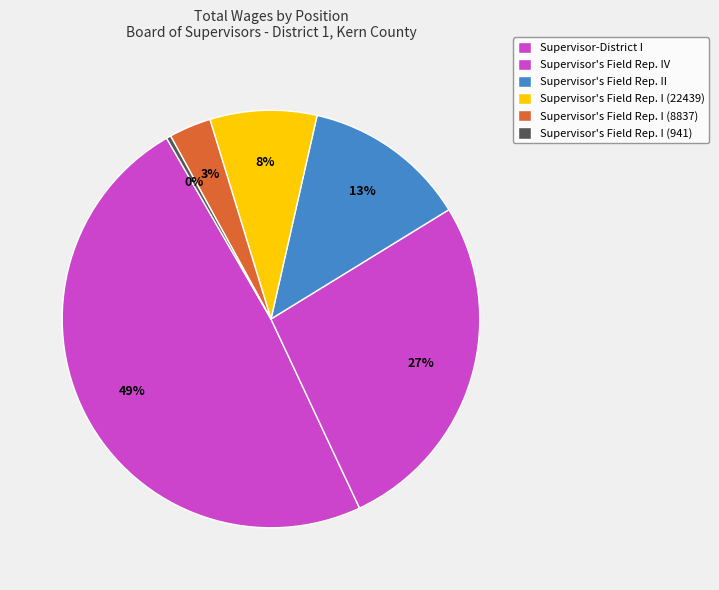

How many segments does this pie chart have?

6